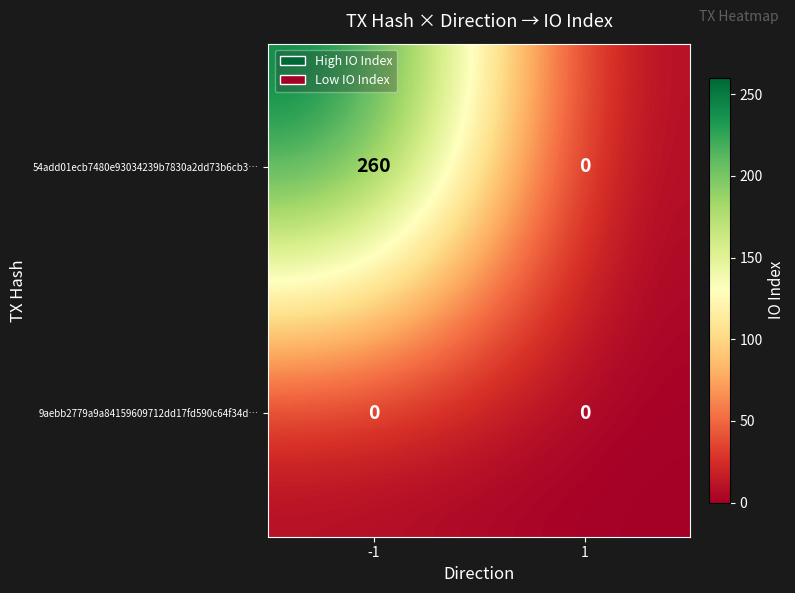

Which category has the highest value across all series?

-1